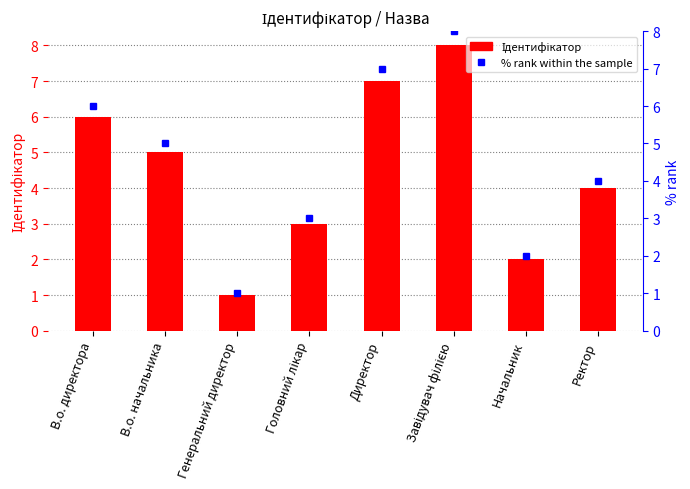

What value does the data have at Директор?

7